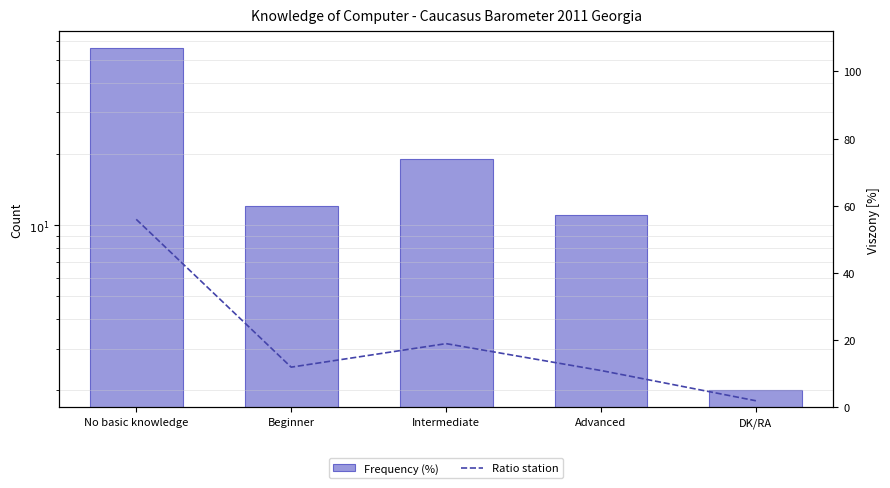

What is the smallest value displayed?

2.0